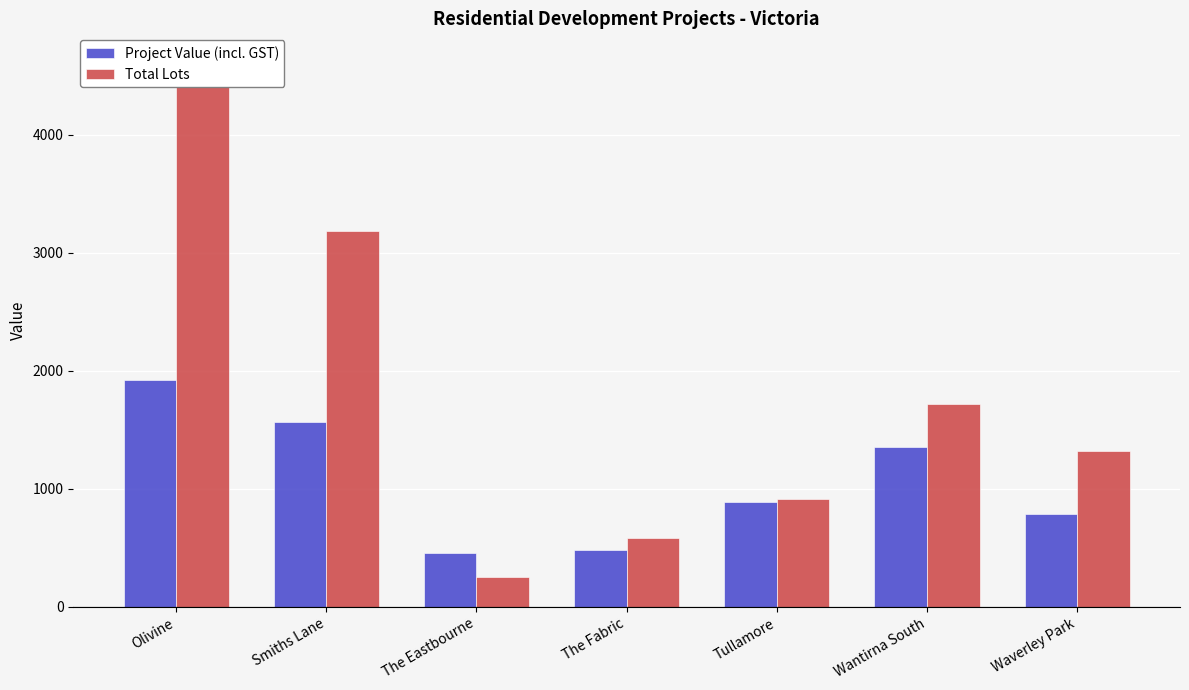

The Project Value (incl. GST) series shows 1185.9 at Waverley Park. True or false?

False